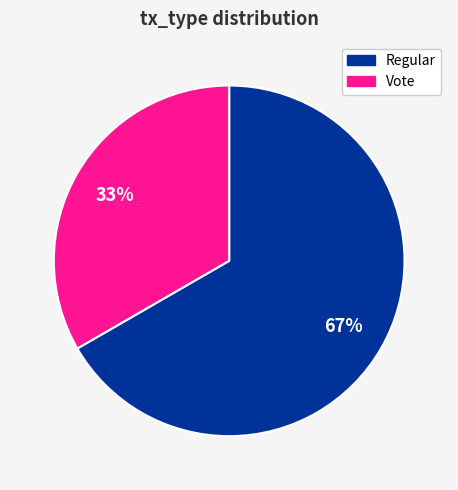

To the nearest percent, what percentage of the pie is Regular?

67%